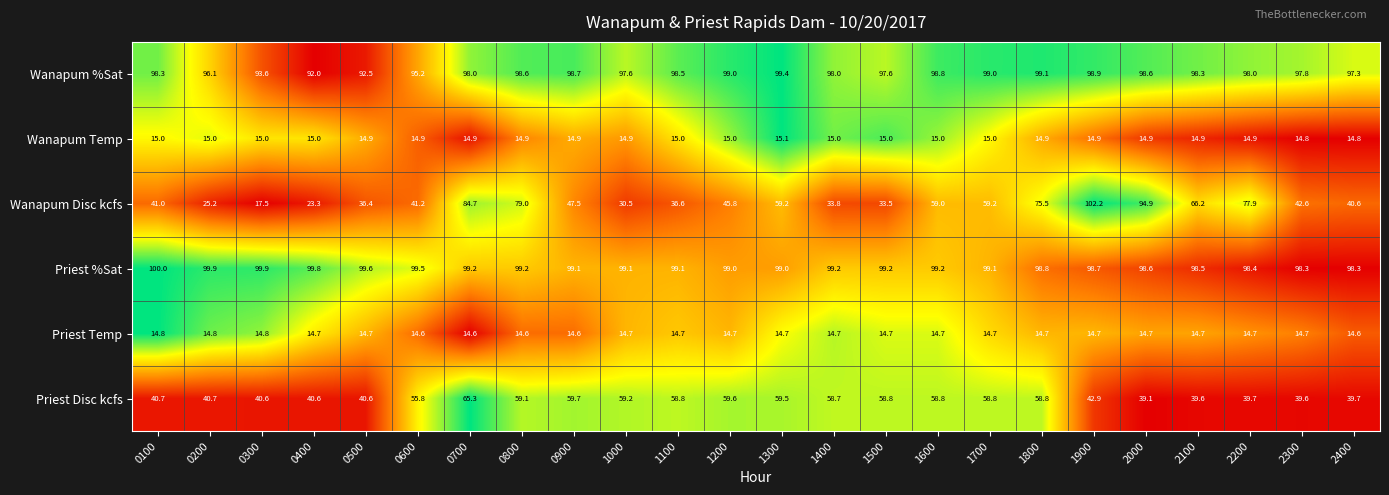

The value of Wanapum %Sat at 2200 is 154.2. True or false?

False